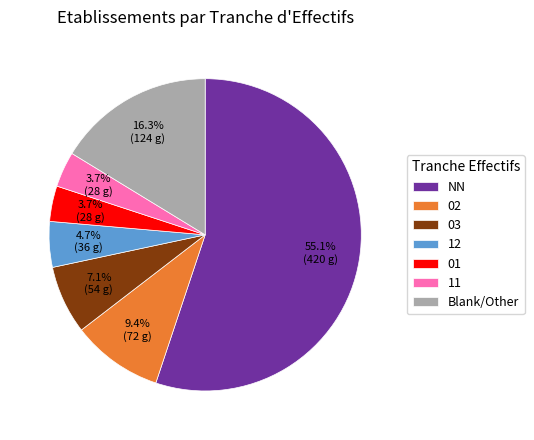

To the nearest percent, what is the average slice percentage?

14%